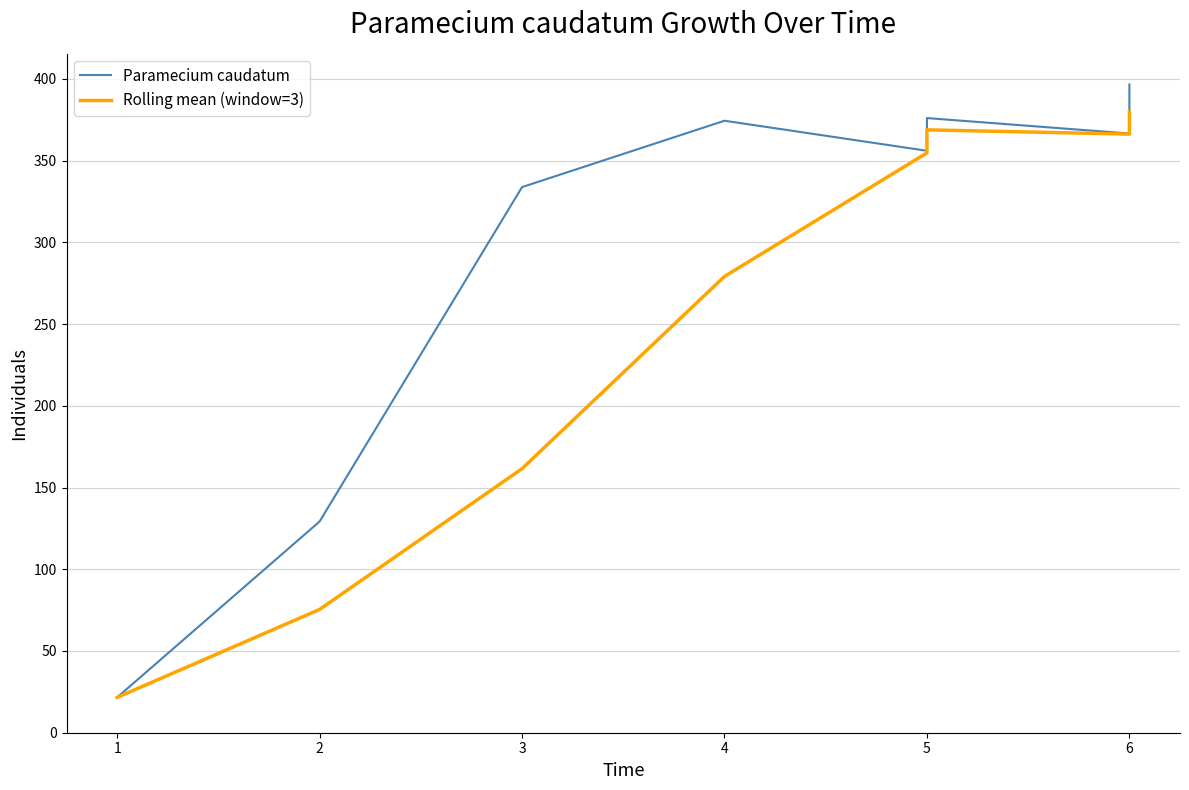

What value does the Rolling mean (window=3) series have at 2?

75.4